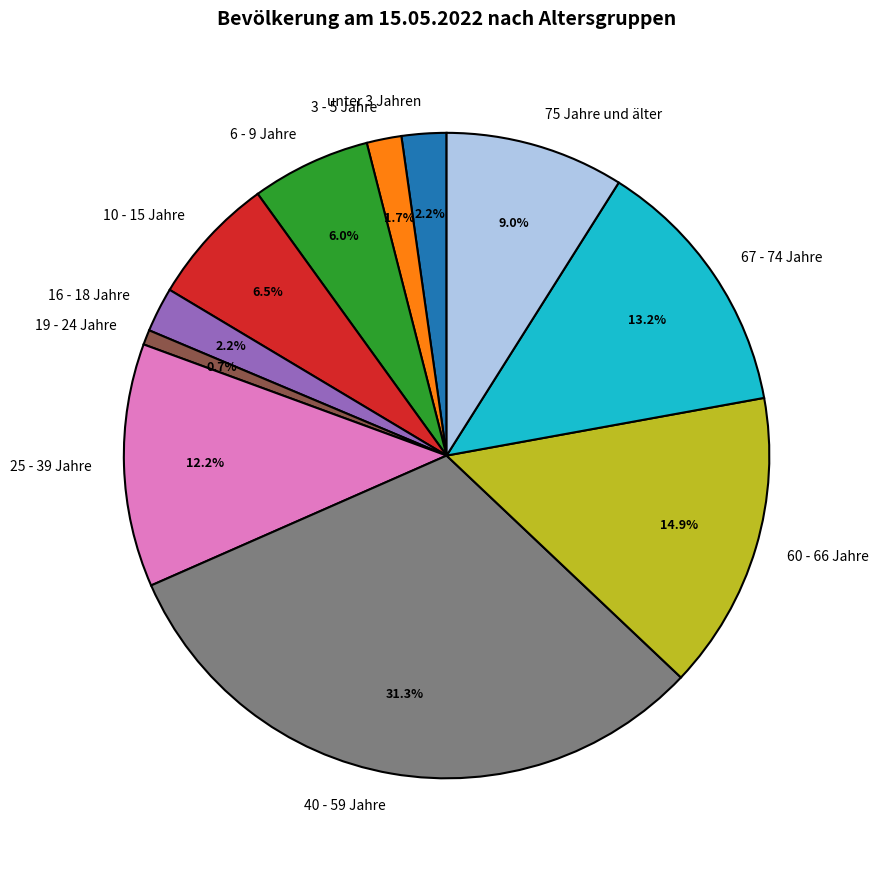

To the nearest percent, what is the difference between the 16 - 18 Jahre and 25 - 39 Jahre slice percentages?

10%